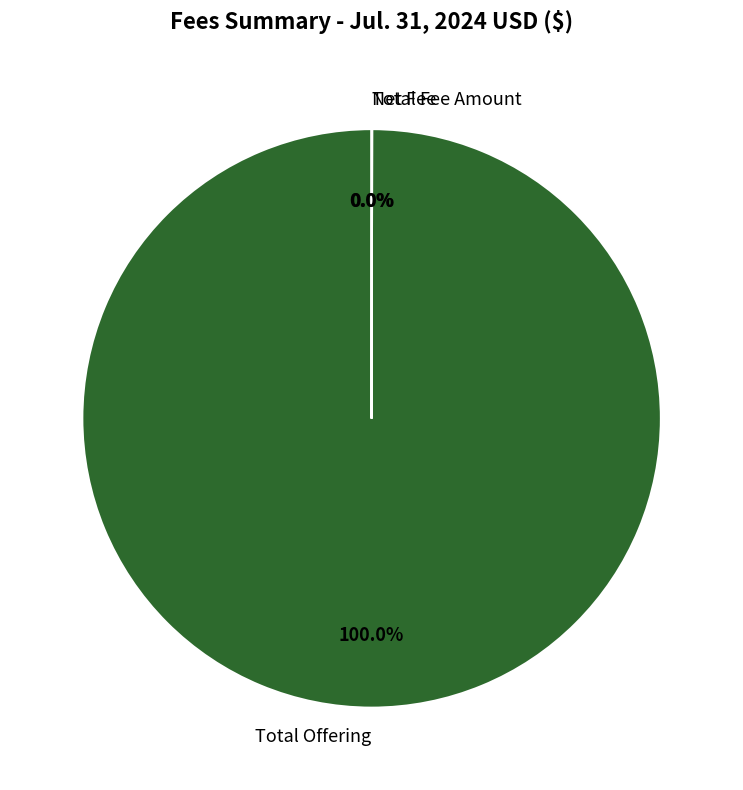

Which category has the biggest portion of the pie?

Total Offering